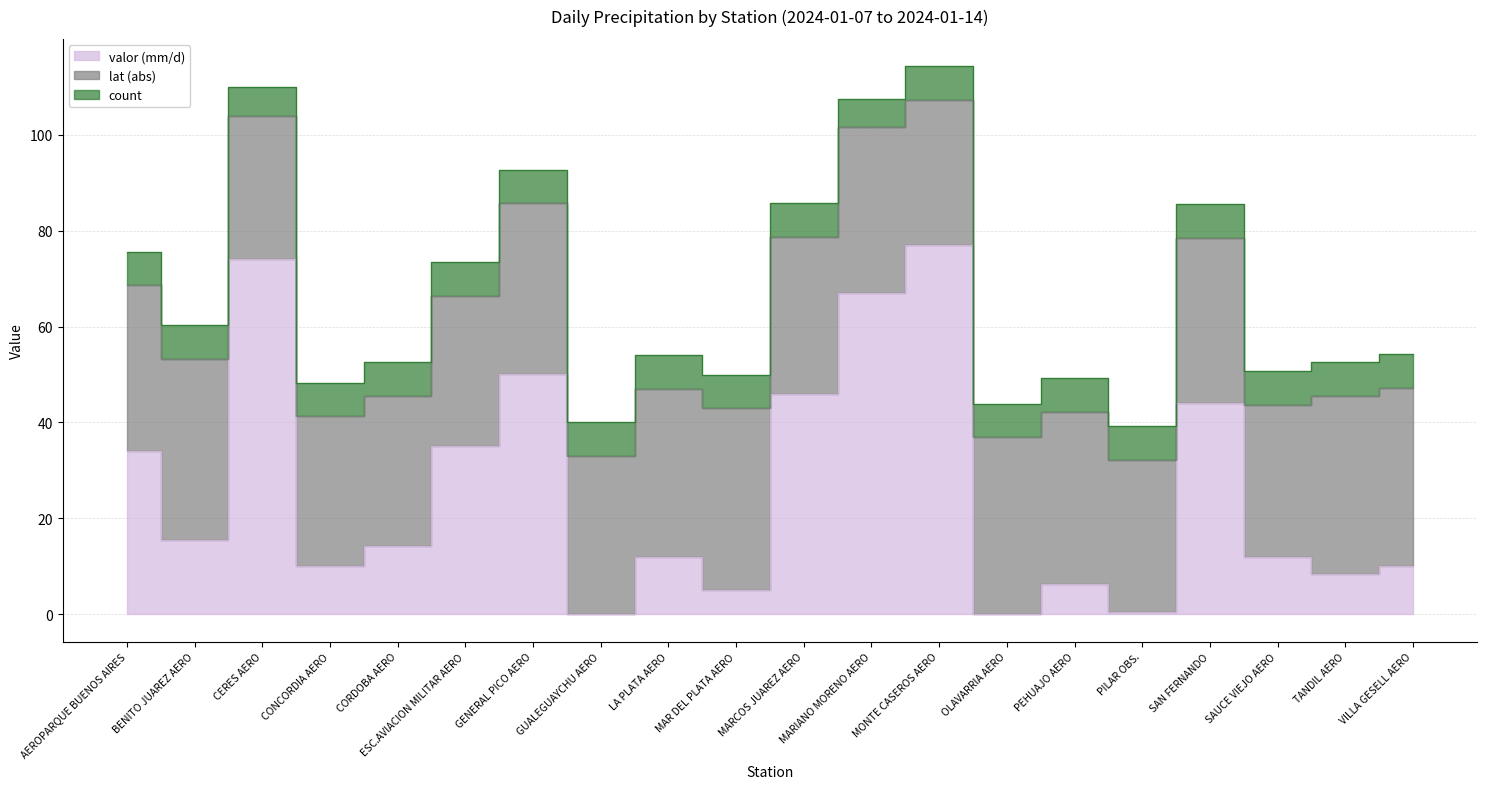

Reading right to left, what are all the values shown in this chart?

valor (mm/d): VILLA GESELL AERO=10.0	TANDIL AERO=8.3	SAUCE VIEJO AERO=12.0	SAN FERNANDO=44.0	PILAR OBS.=0.5	PEHUAJO AERO=6.4	OLAVARRIA AERO=0.0	MONTE CASEROS AERO=77.0	MARIANO MORENO AERO=67.0	MARCOS JUAREZ AERO=46.0	MAR DEL PLATA AERO=5.0	LA PLATA AERO=12.0	GUALEGUAYCHU AERO=0.0	GENERAL PICO AERO=50.0	ESC.AVIACION MILITAR AERO=35.0	CORDOBA AERO=14.2	CONCORDIA AERO=10.0	CERES AERO=74.0	BENITO JUAREZ AERO=15.5	AEROPARQUE BUENOS AIRES=34.0
lat (abs): VILLA GESELL AERO=37.2	TANDIL AERO=37.2	SAUCE VIEJO AERO=31.7	SAN FERNANDO=34.5	PILAR OBS.=31.7	PEHUAJO AERO=35.9	OLAVARRIA AERO=36.9	MONTE CASEROS AERO=30.3	MARIANO MORENO AERO=34.5	MARCOS JUAREZ AERO=32.7	MAR DEL PLATA AERO=37.9	LA PLATA AERO=35.0	GUALEGUAYCHU AERO=33.0	GENERAL PICO AERO=35.7	ESC.AVIACION MILITAR AERO=31.4	CORDOBA AERO=31.3	CONCORDIA AERO=31.3	CERES AERO=29.9	BENITO JUAREZ AERO=37.7	AEROPARQUE BUENOS AIRES=34.6
count: VILLA GESELL AERO=7.0	TANDIL AERO=7.0	SAUCE VIEJO AERO=7.0	SAN FERNANDO=7.0	PILAR OBS.=7.0	PEHUAJO AERO=7.0	OLAVARRIA AERO=7.0	MONTE CASEROS AERO=7.0	MARIANO MORENO AERO=6.0	MARCOS JUAREZ AERO=7.0	MAR DEL PLATA AERO=7.0	LA PLATA AERO=7.0	GUALEGUAYCHU AERO=7.0	GENERAL PICO AERO=7.0	ESC.AVIACION MILITAR AERO=7.0	CORDOBA AERO=7.0	CONCORDIA AERO=7.0	CERES AERO=6.0	BENITO JUAREZ AERO=7.0	AEROPARQUE BUENOS AIRES=7.0